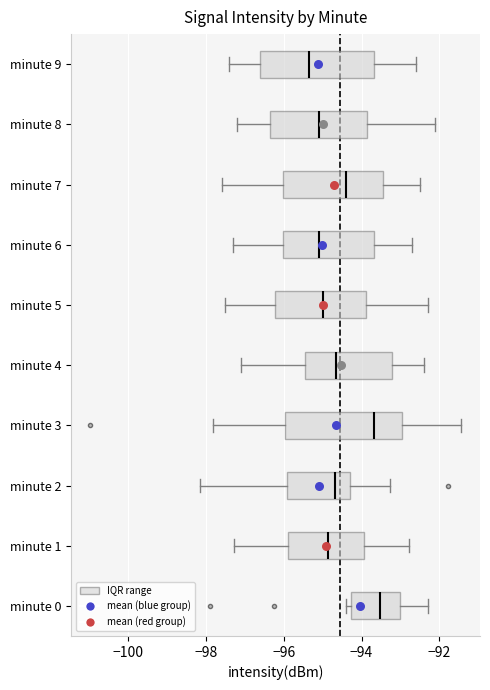

Reading bottom to top, transcribe this box plot: for each box, give where its median line is, the range the box spans, and where its two whiskers end, as read against the x-axis. The values are not printed on the chart, so give them approximately, as read against the axis.

minute 0: median -93.6, box -94.2 to -93.0, whiskers -94.4 to -92.2
minute 1: median -94.8, box -95.8 to -94.0, whiskers -97.2 to -92.8
minute 2: median -94.6, box -96.0 to -94.2, whiskers -98.2 to -93.2
minute 3: median -93.6, box -96.0 to -93.0, whiskers -97.8 to -91.4
minute 4: median -94.6, box -95.4 to -93.2, whiskers -97.0 to -92.4
minute 5: median -95.0, box -96.2 to -93.8, whiskers -97.4 to -92.2
minute 6: median -95.0, box -96.0 to -93.6, whiskers -97.2 to -92.6
minute 7: median -94.4, box -96.0 to -93.4, whiskers -97.6 to -92.4
minute 8: median -95.0, box -96.4 to -93.8, whiskers -97.2 to -92.0
minute 9: median -95.4, box -96.6 to -93.6, whiskers -97.4 to -92.6